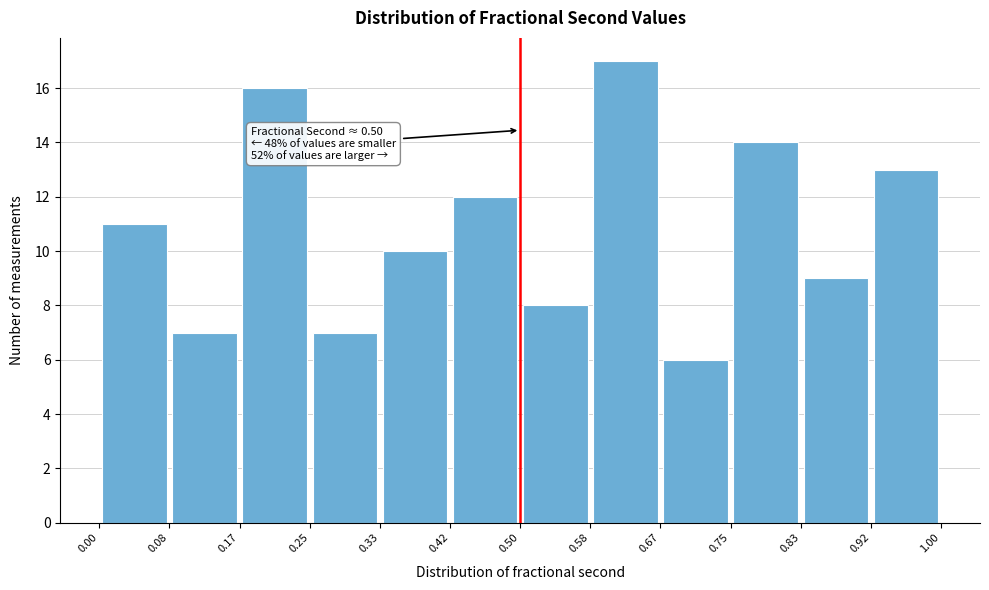

Which range on the x-axis has the tallest bar?

0.58 to 0.67